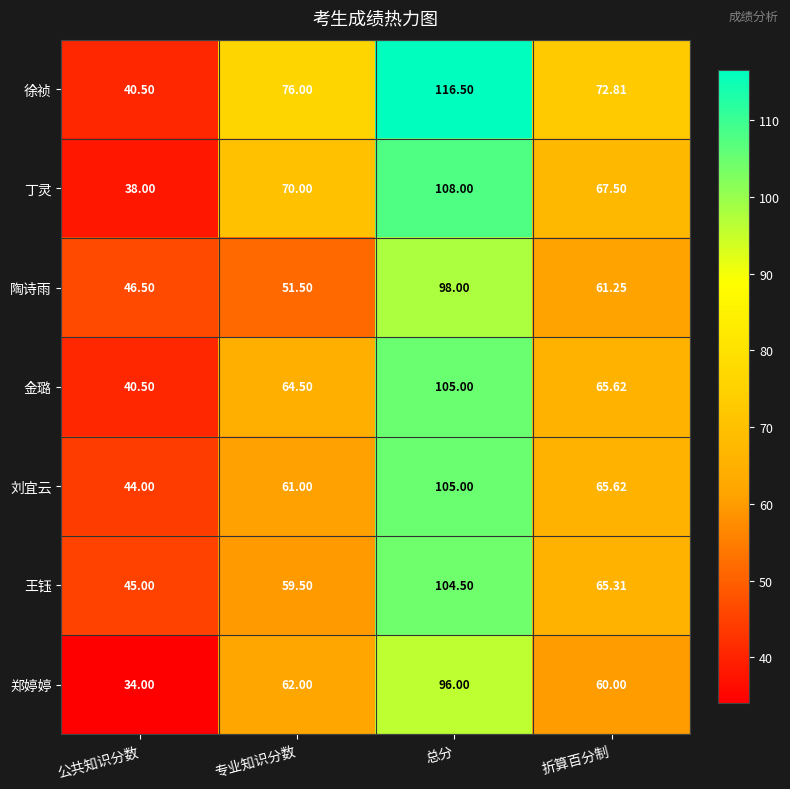

Which series has the largest range (max minus min)?

徐祯